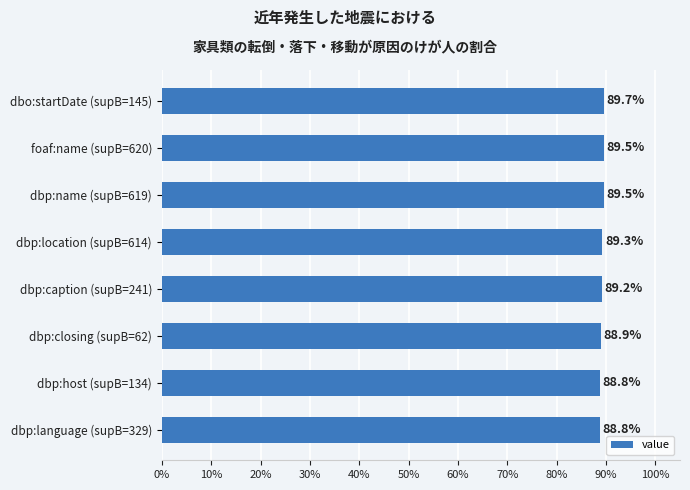

What is the minimum value shown in the chart?

0.9